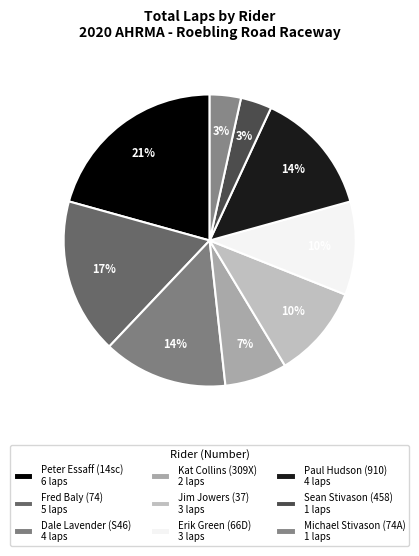

What percentage is the Kat Collins (309X) slice, to the nearest percent?

7%